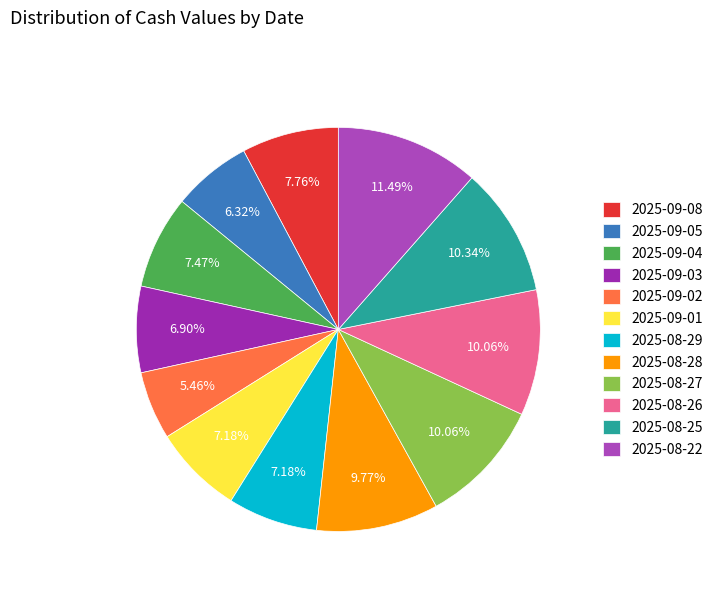

What percentage is NOT represented by 2025-09-08?

92.2%